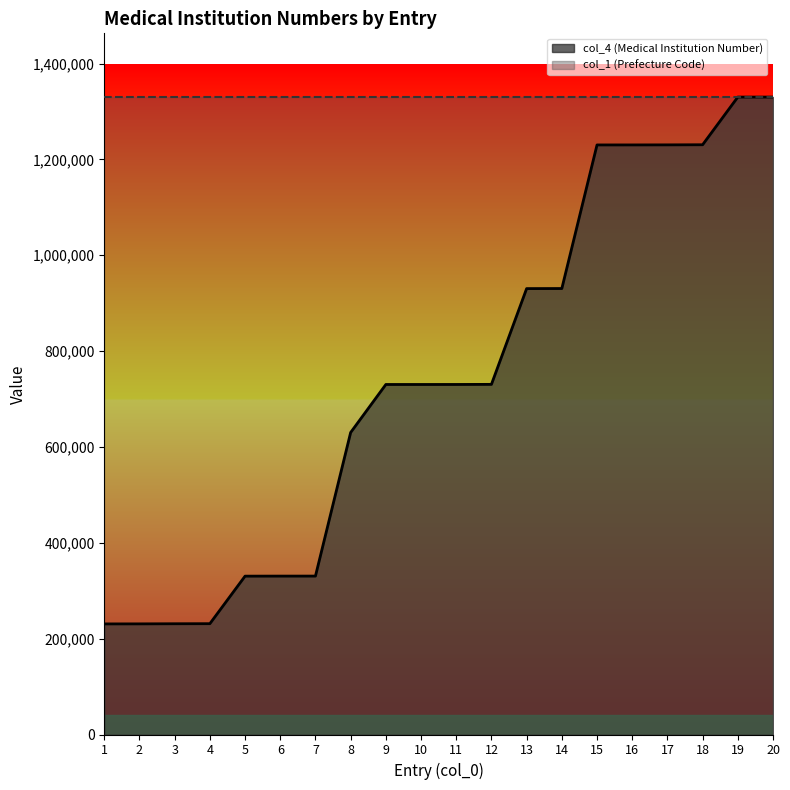

List the labels in order of value, smallest first.

1, 2, 3, 4, 5, 6, 7, 8, 9, 10, 11, 12, 13, 14, 15, 16, 17, 18, 19, 20